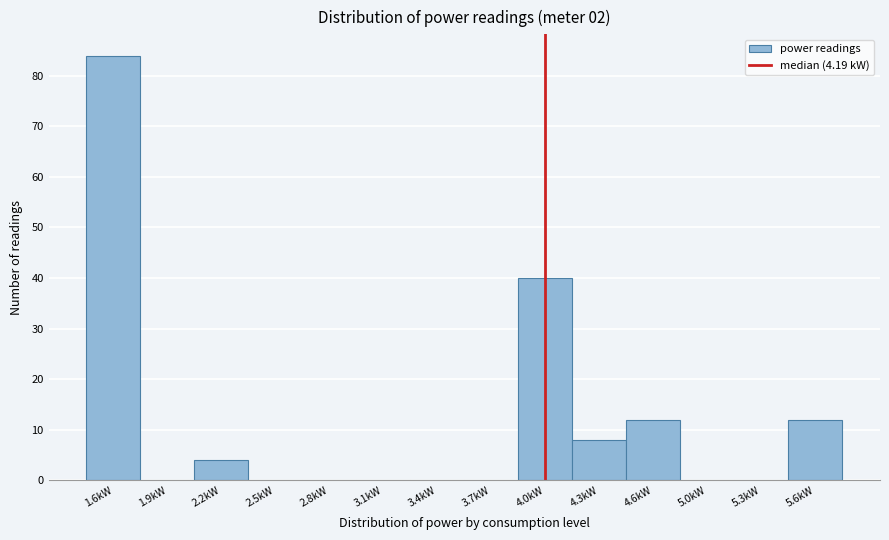

Reading left to right, transcribe all the data shown in this chart.

1.6kW=84	1.9kW=0	2.2kW=4	2.5kW=0	2.8kW=0	3.1kW=0	3.4kW=0	3.7kW=0	4.0kW=40	4.3kW=8	4.6kW=12	5.0kW=0	5.3kW=0	5.6kW=12